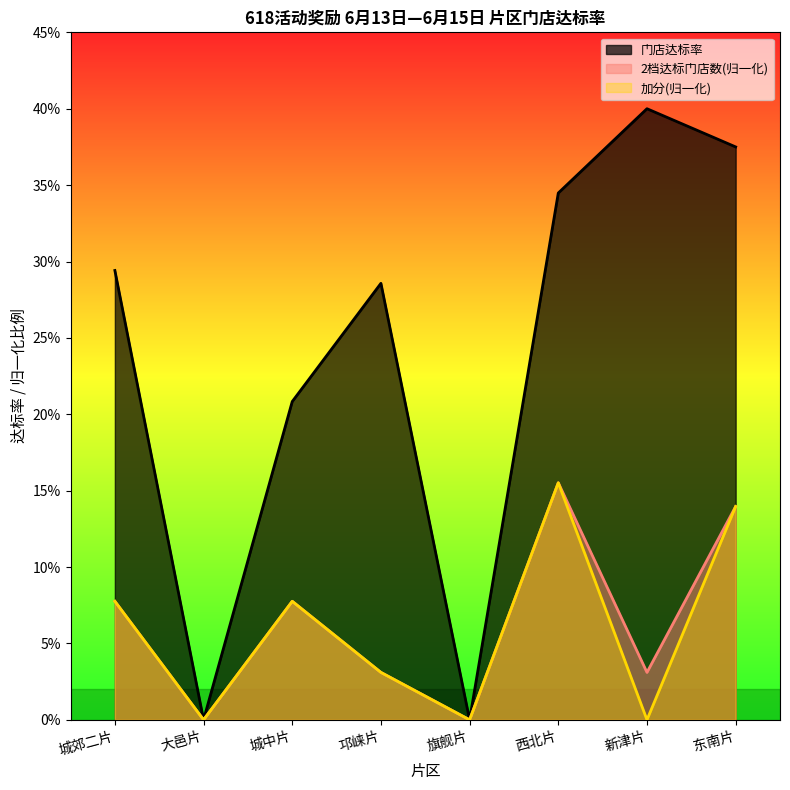

What is the label of the 4th point from the left?

邛崃片